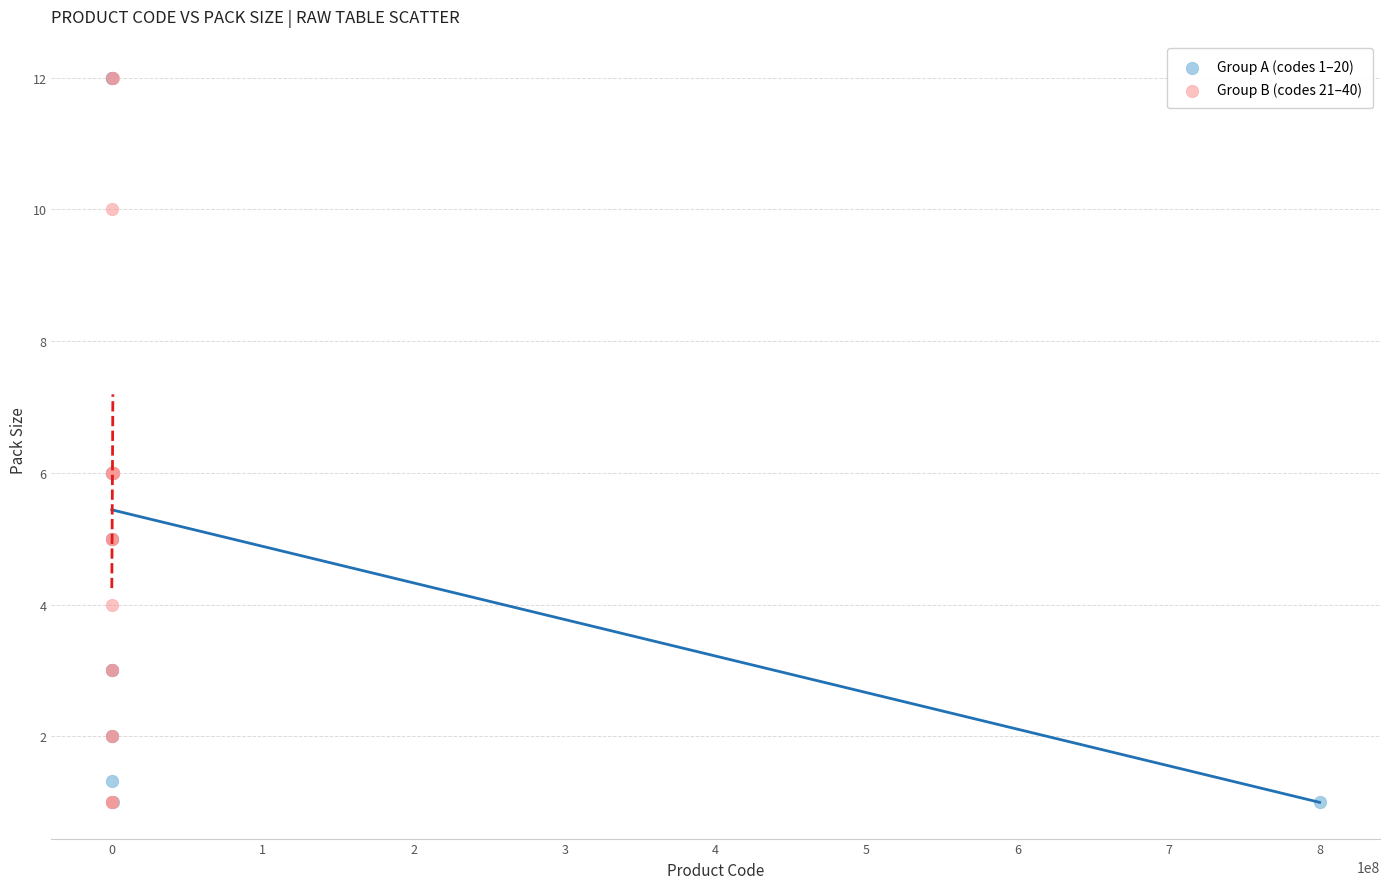

What are all the series names shown in the legend?

Group A (codes 1–20), Group B (codes 21–40)